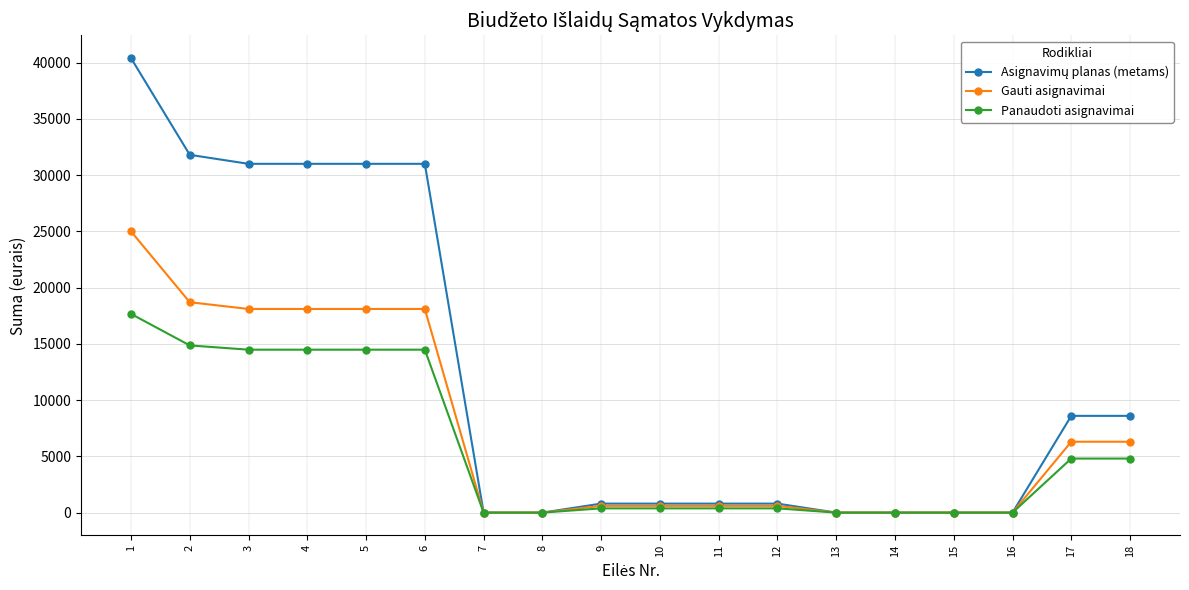

What is the value of the Panaudoti asignavimai point at the 17th from the left?

4804.9